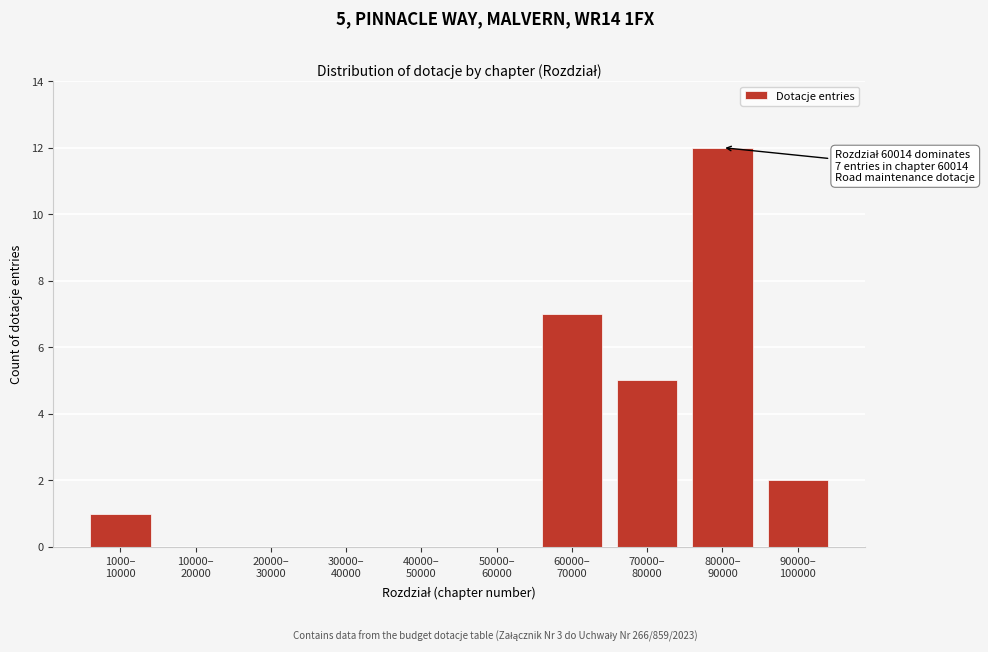

What is the maximum value shown in the chart?

12